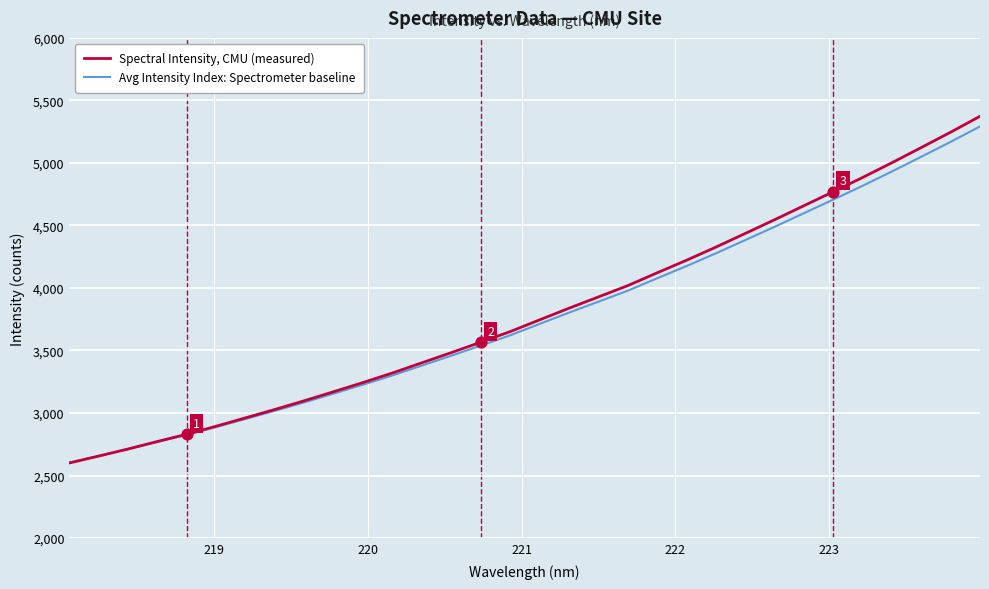

What are all the series names shown in the legend?

Spectral Intensity, CMU (measured), Avg Intensity Index: Spectrometer baseline